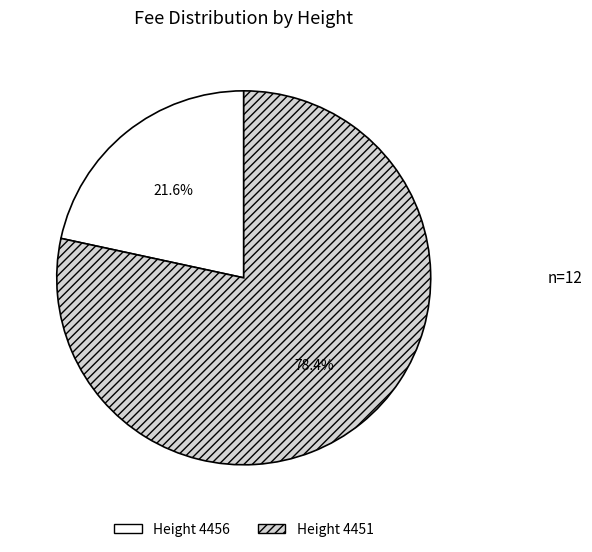

Is there any slice that represents more than half of the pie?

Yes